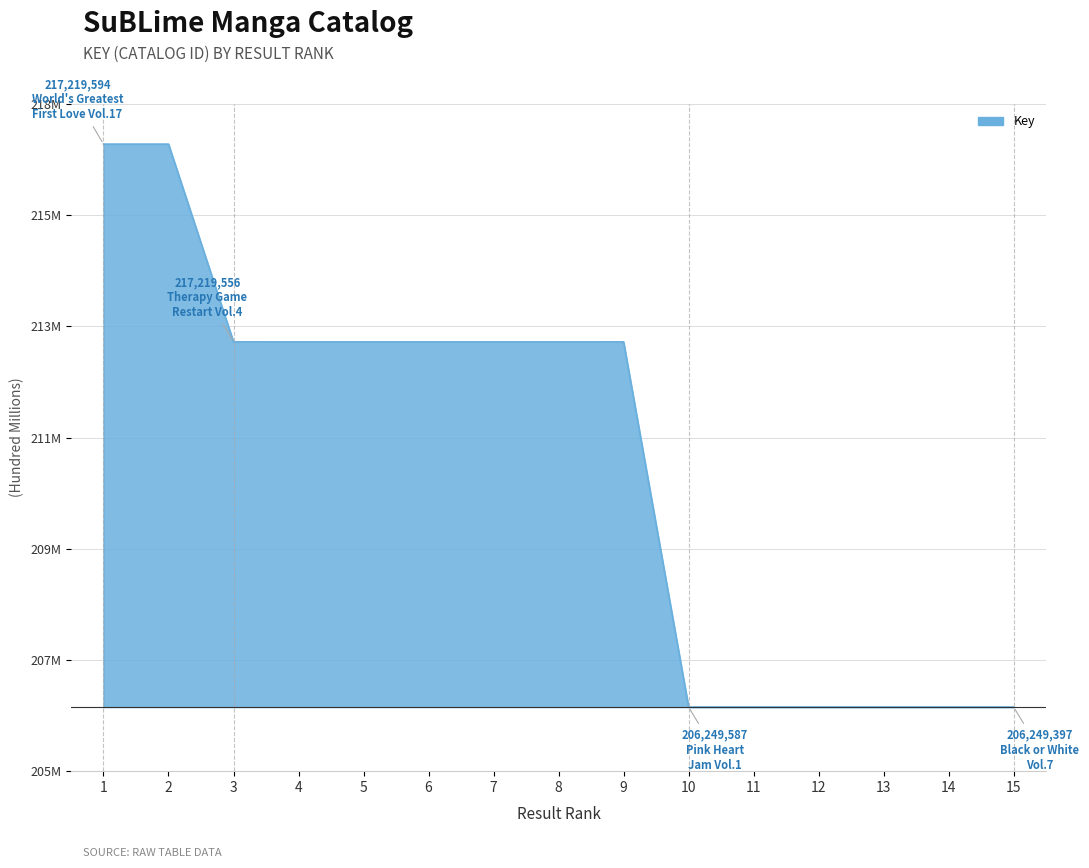

At which label does the data first exceed 213365666?

1